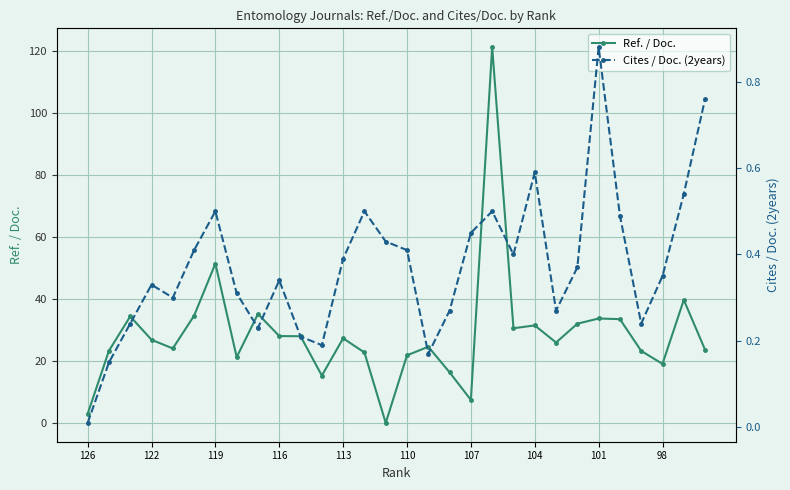

What is the highest value of the Ref. / Doc. series?

121.4